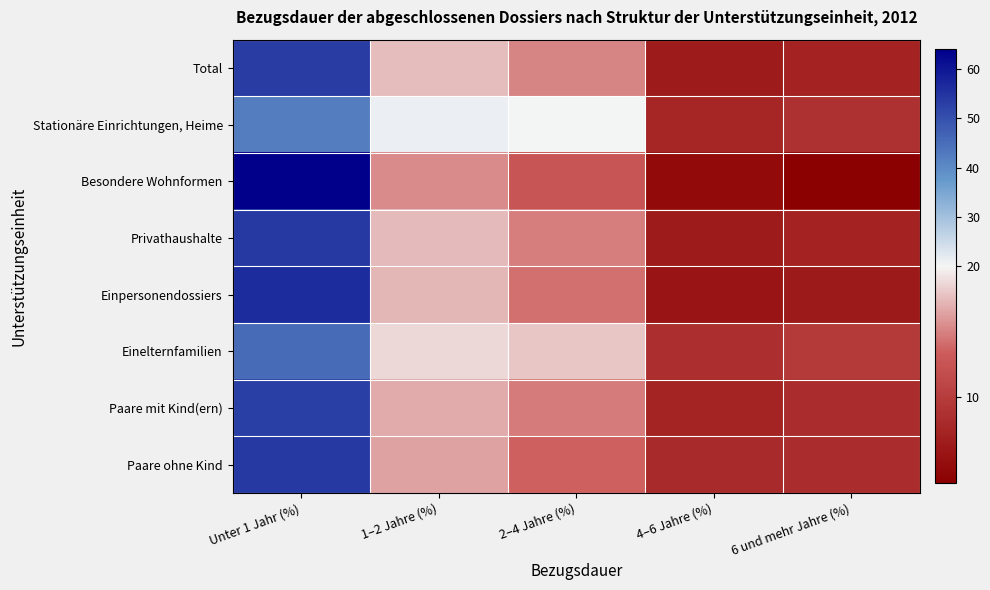

Rank the series by their maximum value, from lowest to highest.

Stationäre Einrichtungen, Heime, Einelternfamilien, Paare mit Kind(ern), Total, Paare ohne Kind, Privathaushalte, Einpersonendossiers, Besondere Wohnformen